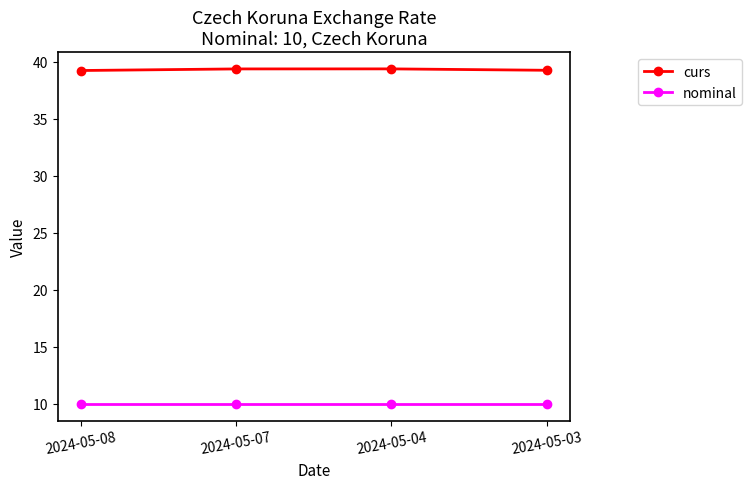

True or false: curs has more than 1 interior local peaks.

False